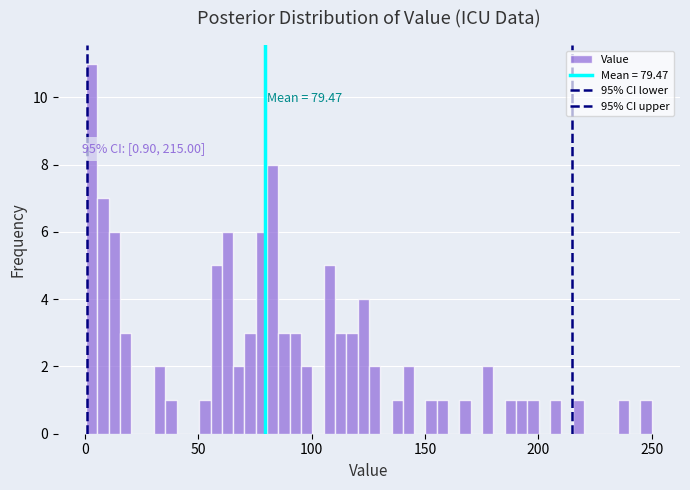

Around what value on the x-axis is the tallest bar? Give the approximate position of its centre, as read against the axis.

5